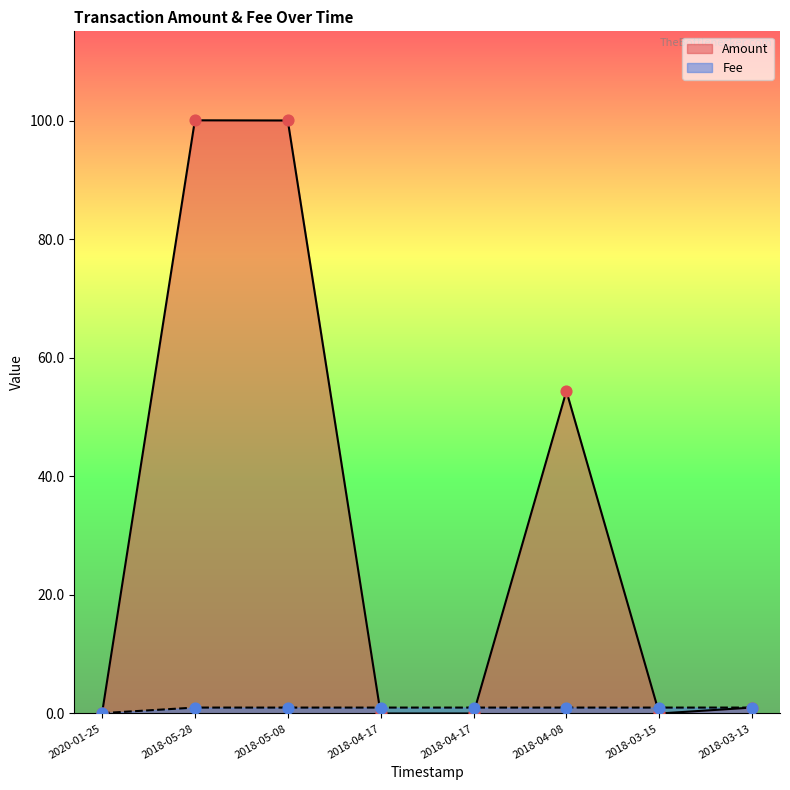

At how many categories does at least one series exceed 20?

3